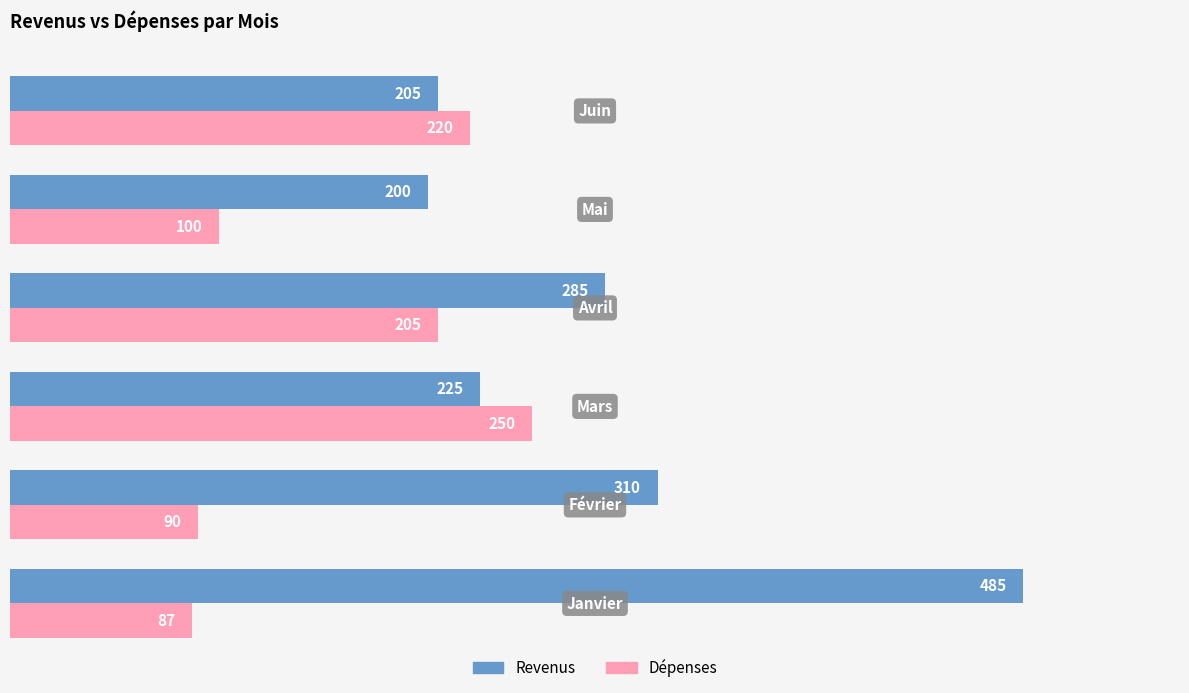

What is the average value of the Revenus series?

285